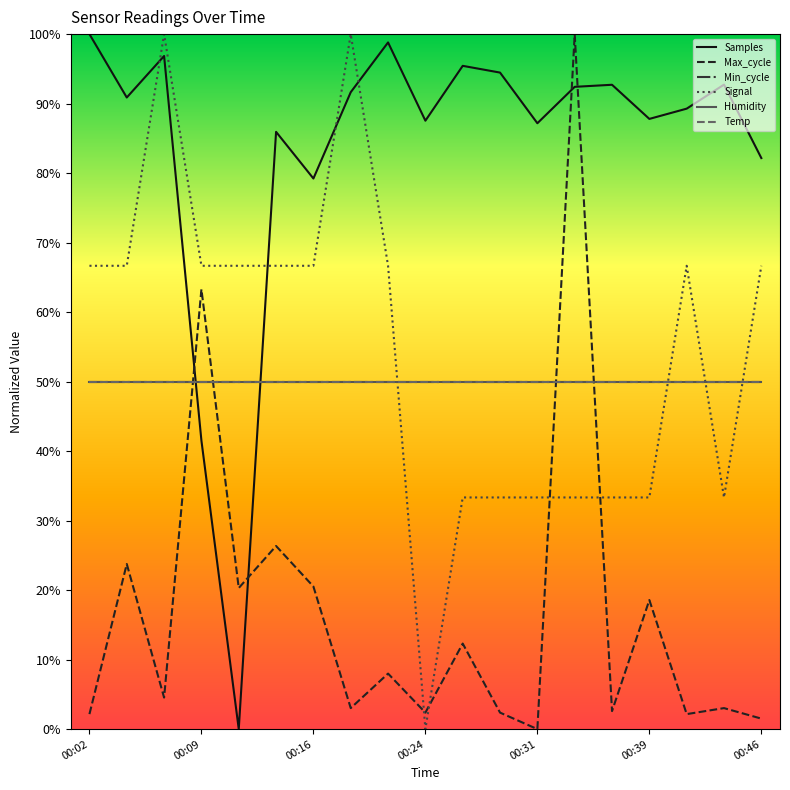

What is the value of the Signal point at the 19th from the left?

0.7